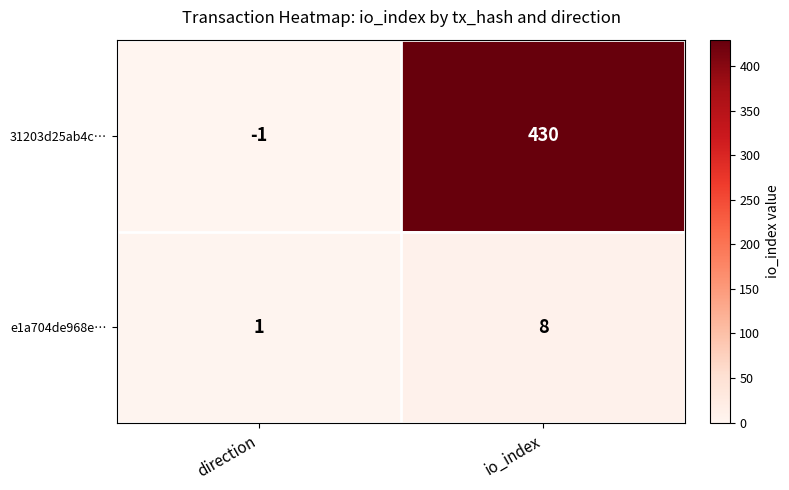

What is the sum of the 31203d25ab4c… values at direction and io_index?

429